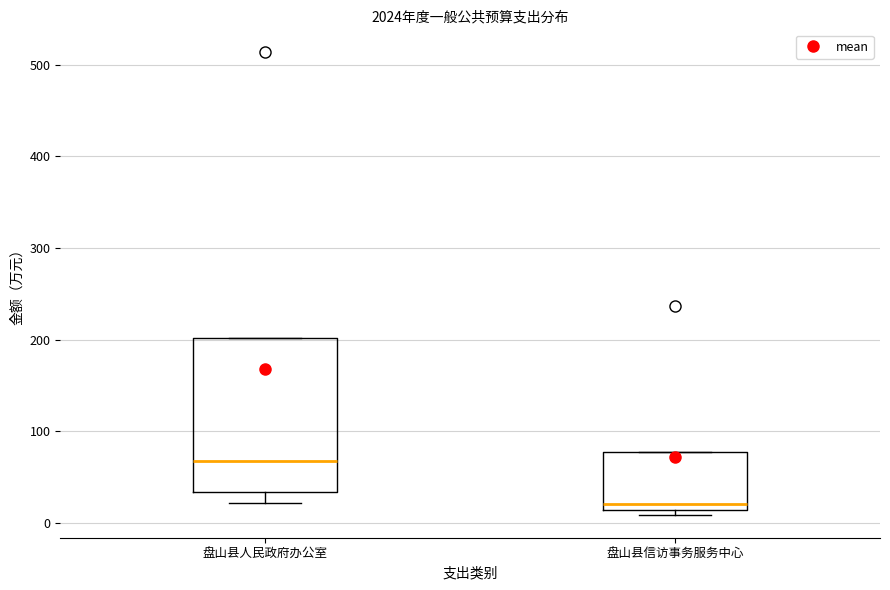

Comparing the boxes themselves (not the whiskers), which one is the tallest?

盘山县人民政府办公室